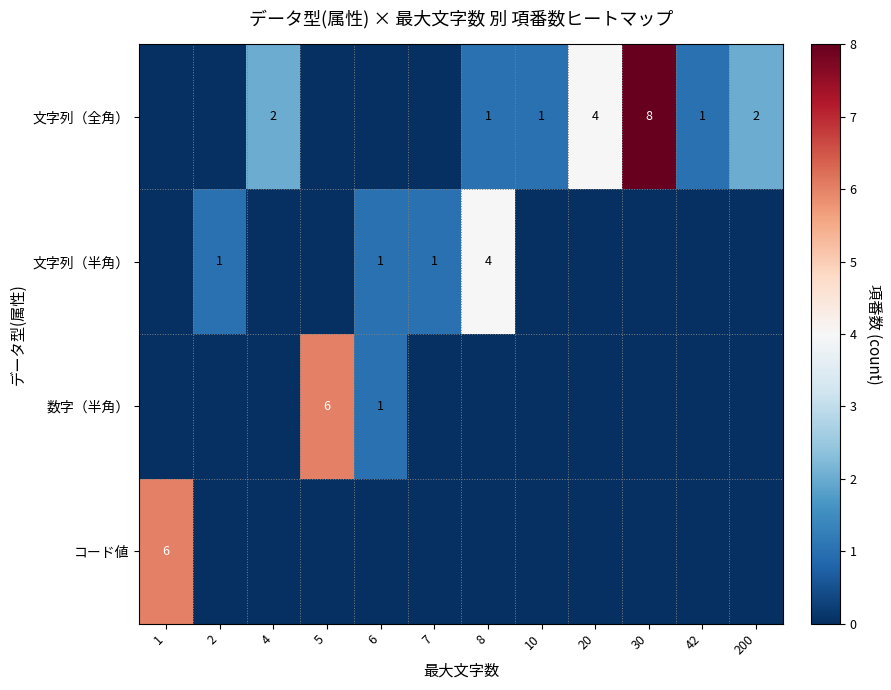

The value of 数字（半角） at 5 is 2. True or false?

False